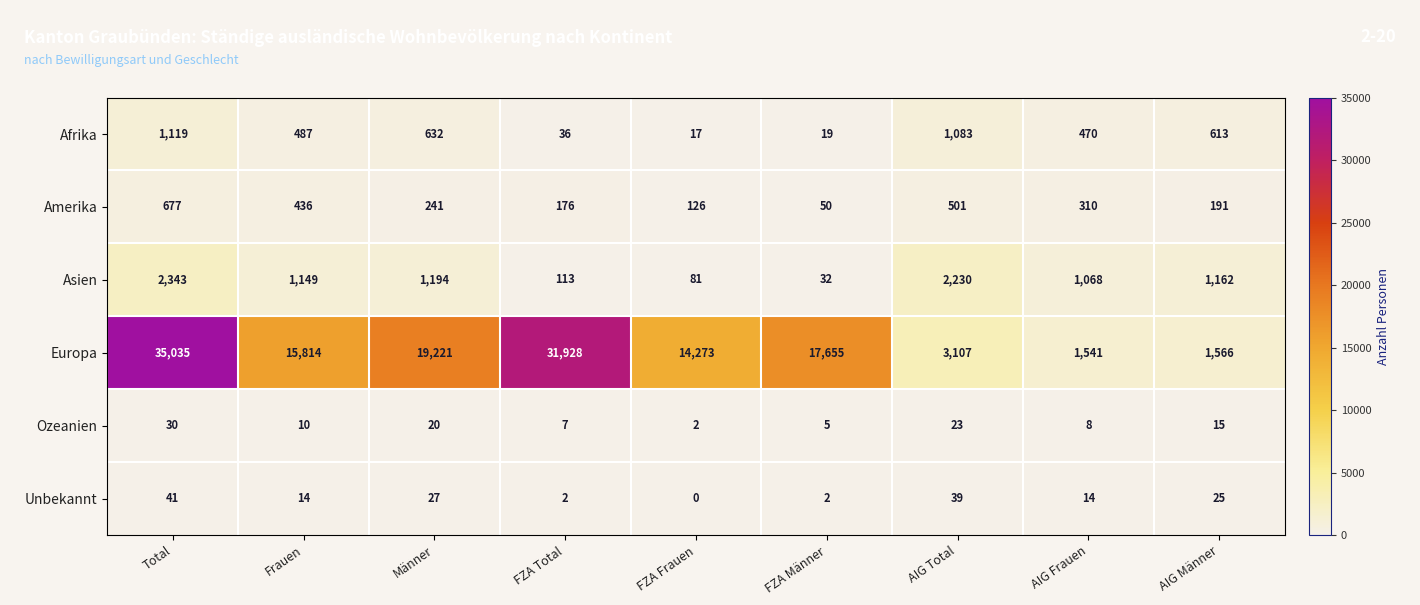

At which category does the chart reach its minimum across all series?

FZA Frauen